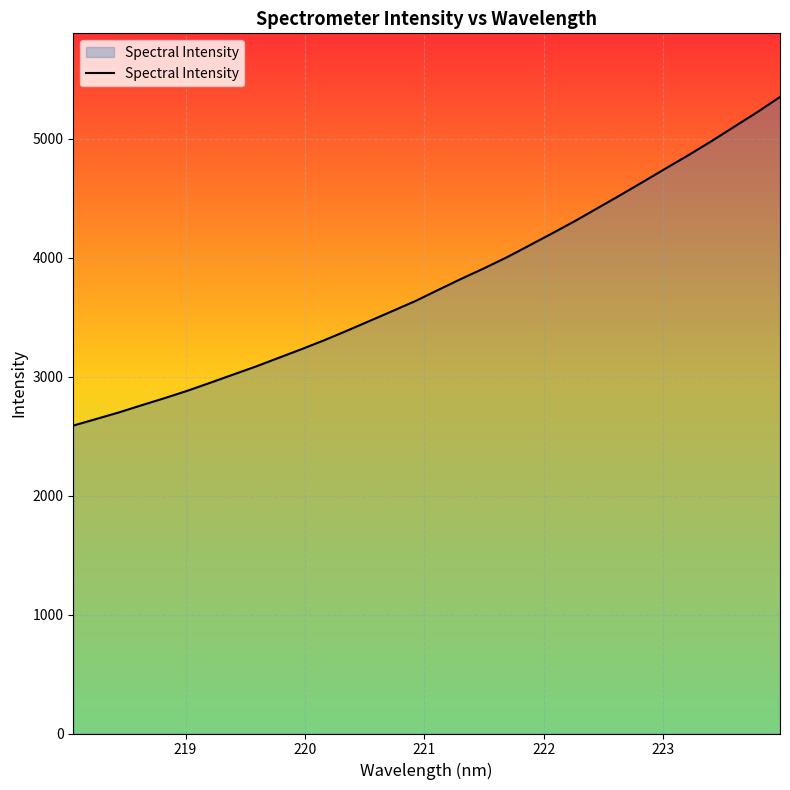

What is the maximum value shown in the chart?

5349.7